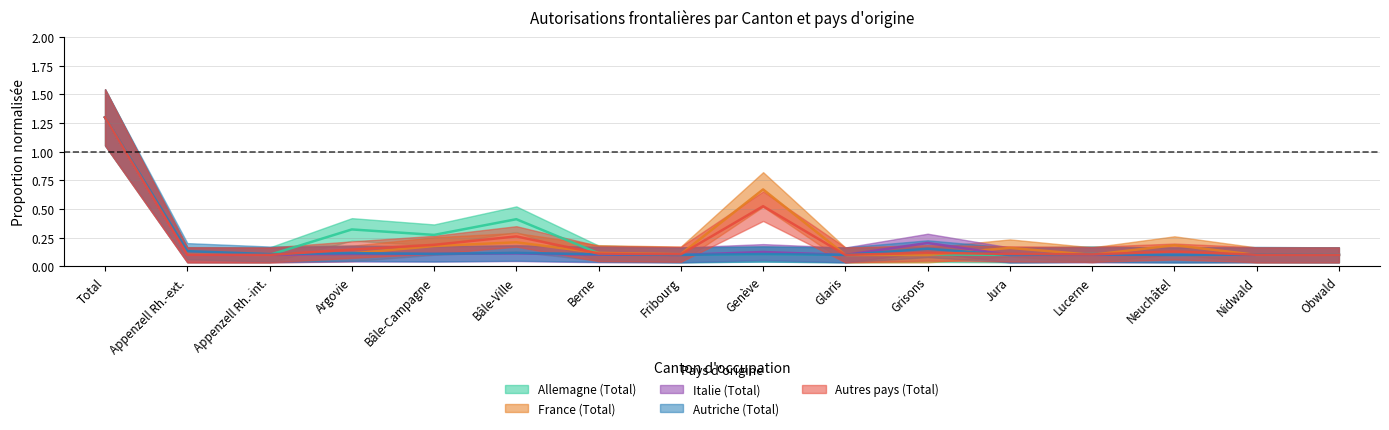

At which category does Autres pays (Total) reach its first local valley?

Appenzell Rh.-int.